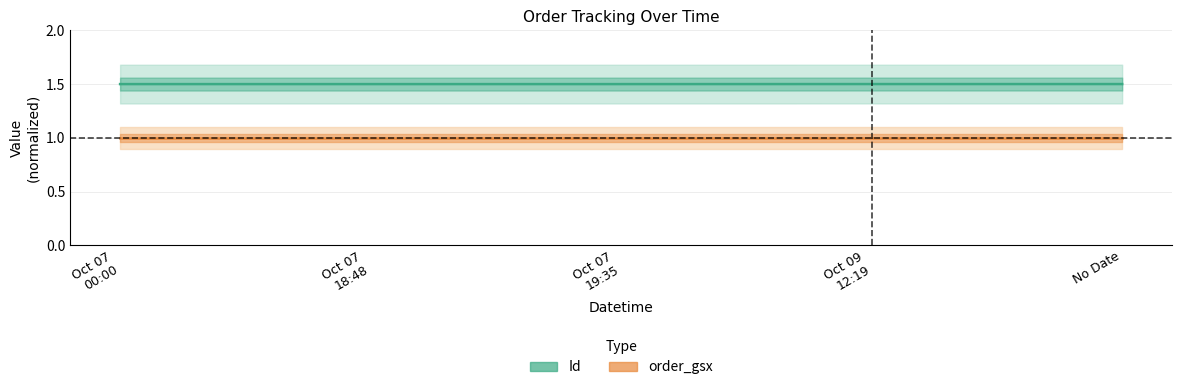

Is this an area chart (filled region under the line)?

No